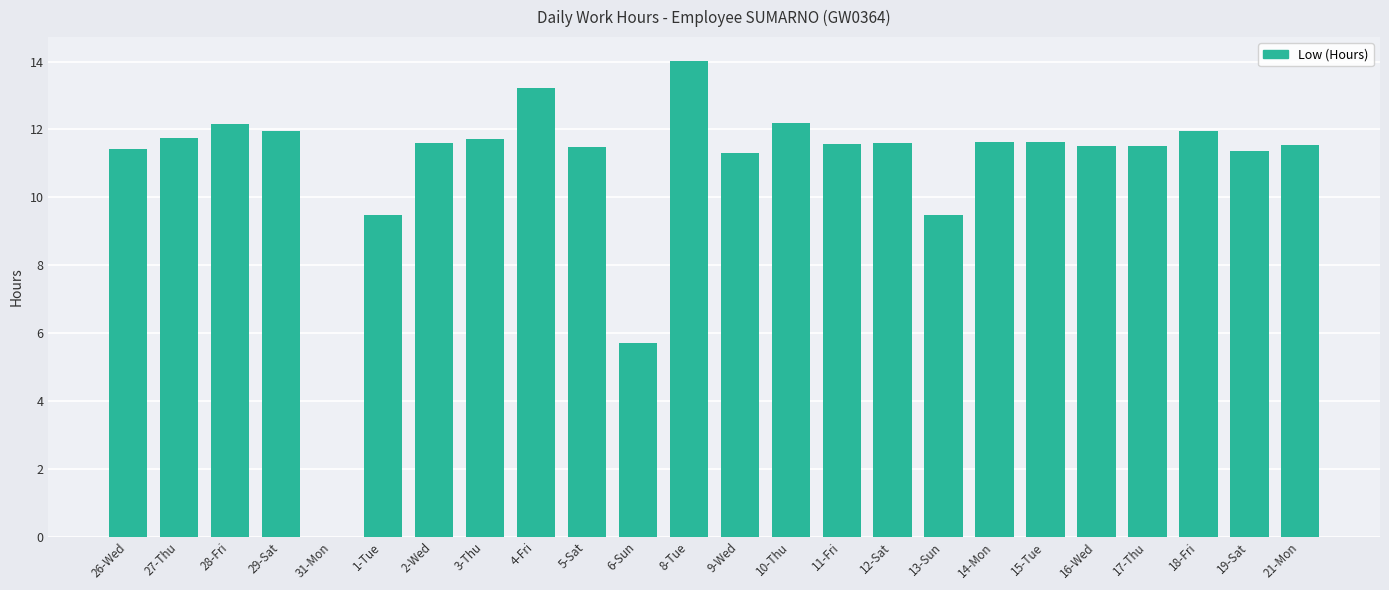

What is the sum of the values at 27-Thu and 26-Wed?

23.2